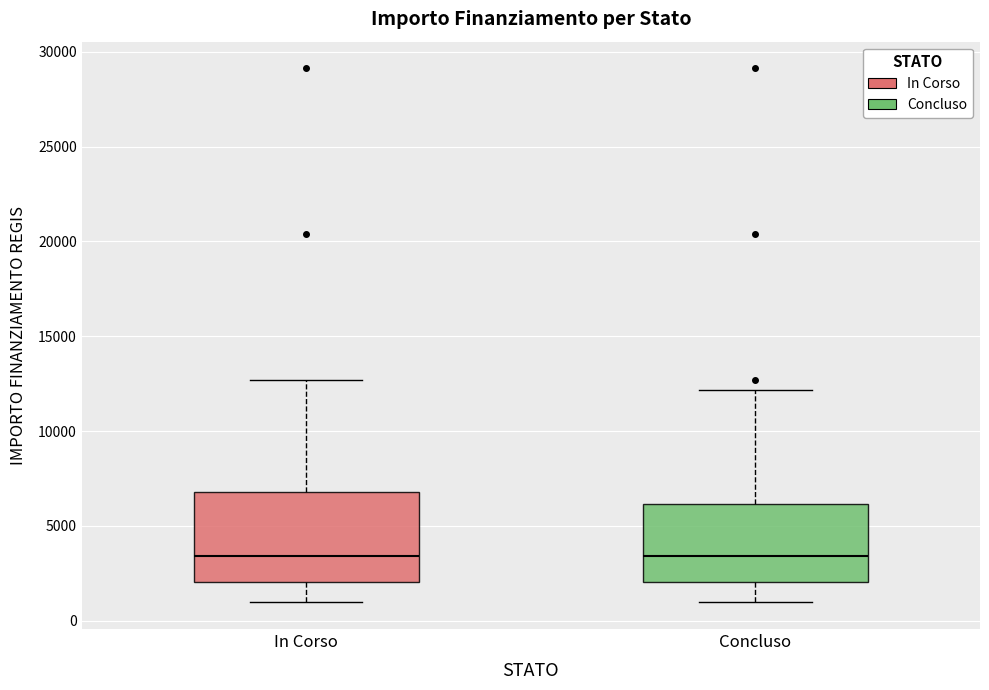

Reading left to right, transcribe this box plot: for each box, give where its median line is, the range the box spans, and where its two whiskers end, as read against the y-axis. The values are not printed on the chart, so give them approximately, as read against the axis.

In Corso: median 3500, box 2000 to 7000, whiskers 1000 to 12500
Concluso: median 3500, box 2000 to 6000, whiskers 1000 to 12000